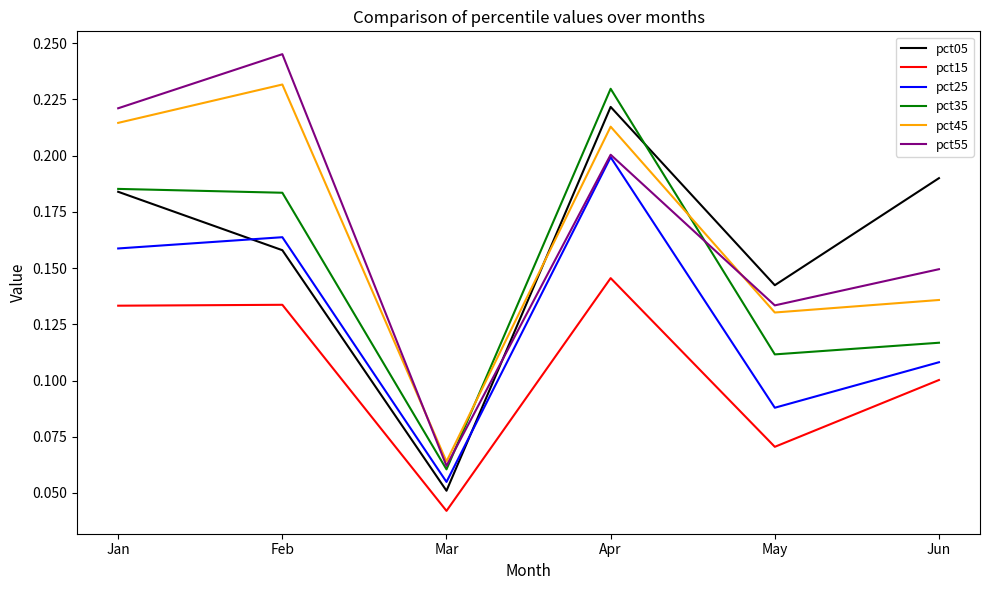

What is the sum of all pct25 values?

0.8